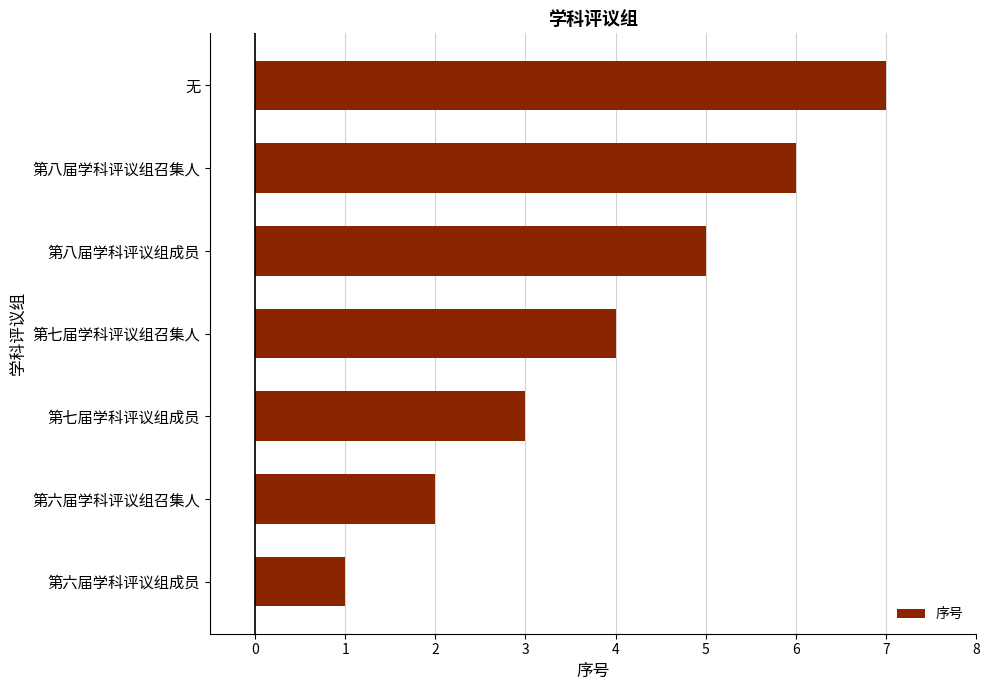

The chart shows a value of 8 at 第八届学科评议组成员. True or false?

False